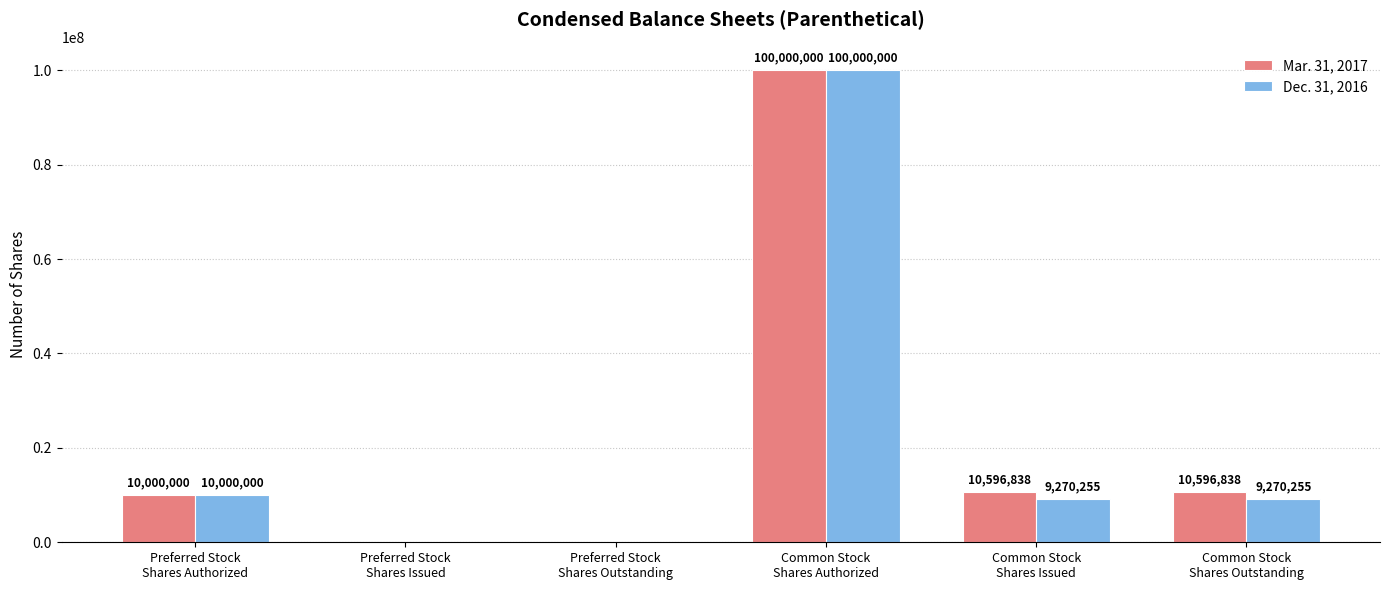

Which series has the largest total across all categories?

Mar. 31, 2017